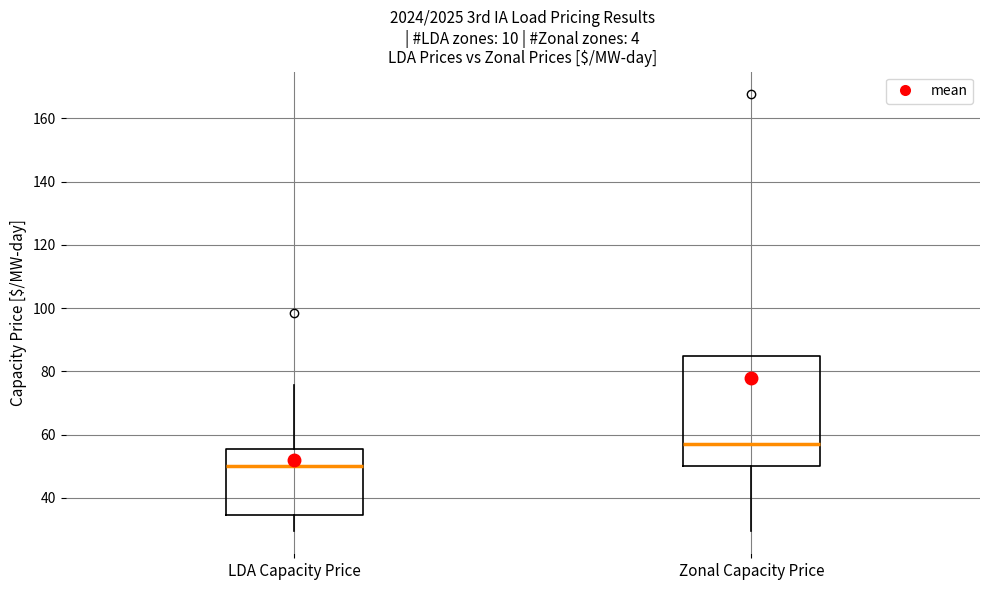

Where is the upper edge of the box for Zonal Capacity Price on the y-axis? The values are not printed on the chart, so give them approximately, as read against the axis.

84